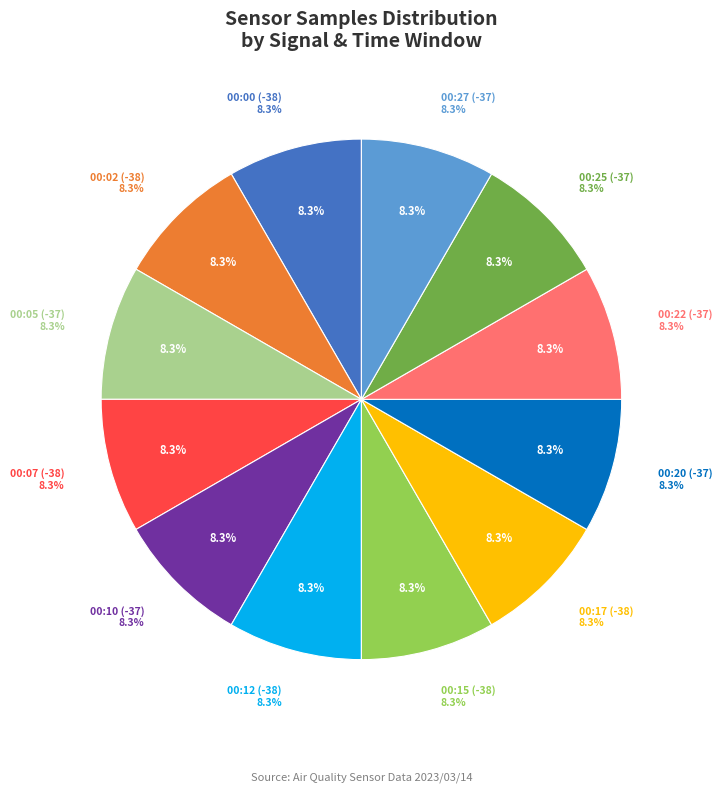

Is it true that -37 (00:20) is 8% of the pie?

True